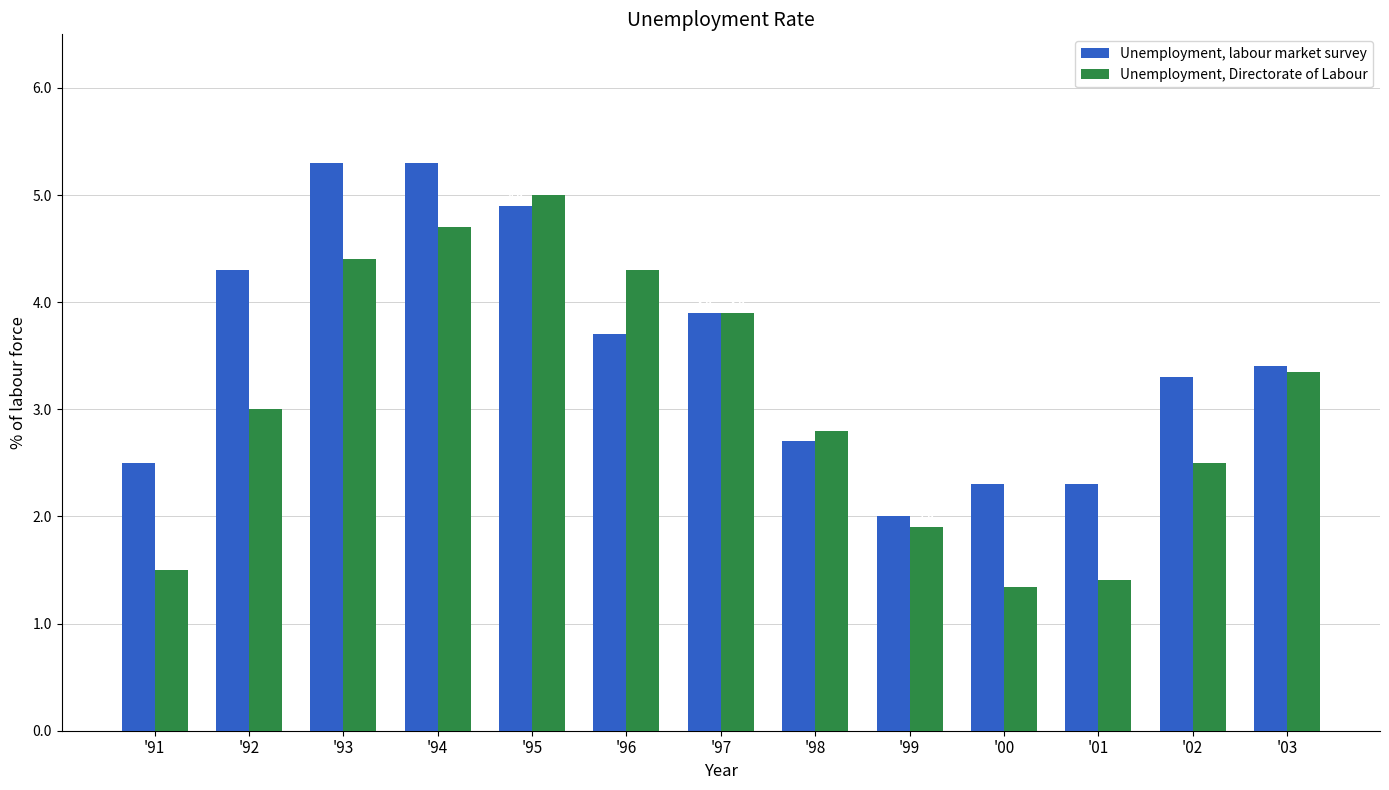

List the series in order of their overall mean, highest first.

Unemployment, labour market survey, Unemployment, Directorate of Labour